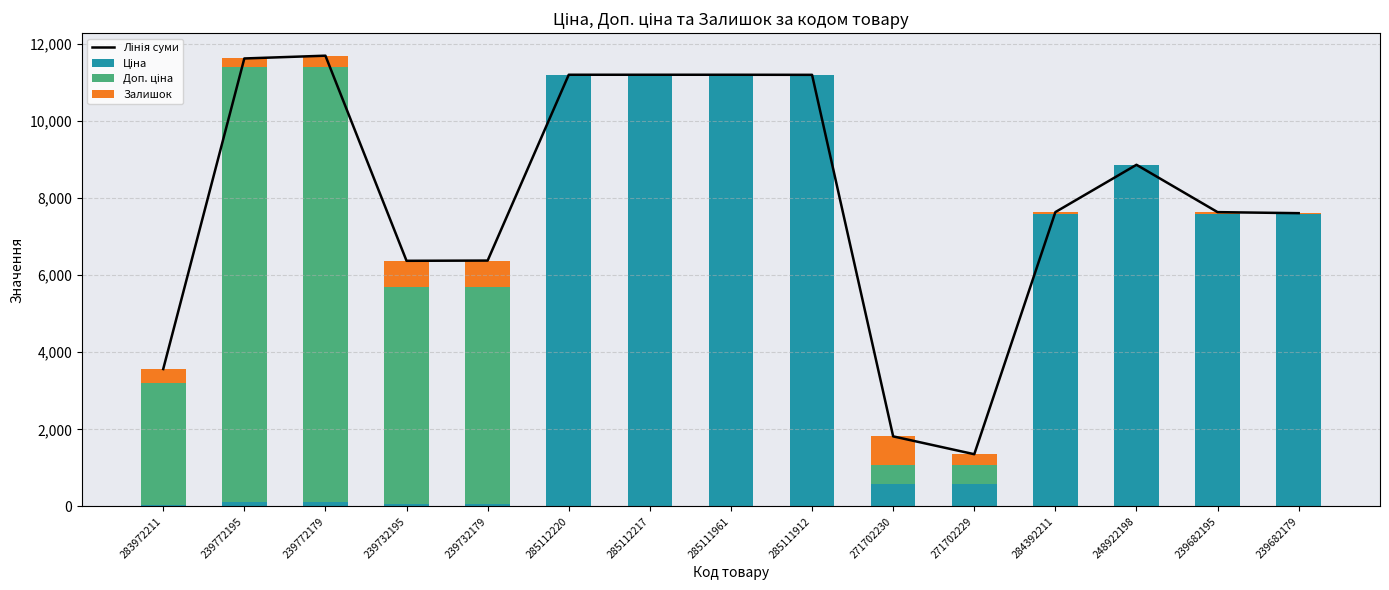

Which has a higher value, 285111961 or 284392211?

285111961